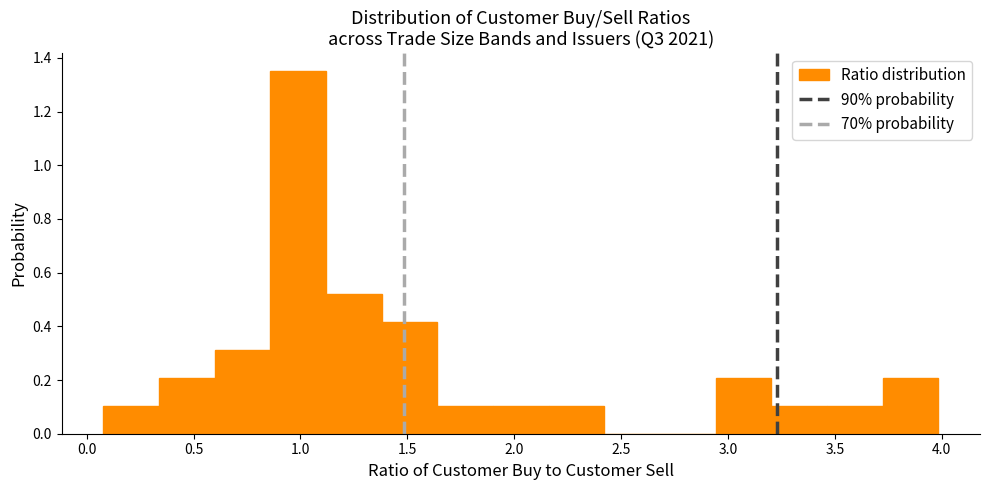

Reading left to right, list every bar in this chart as the range it spans on the x-axis followed by its height. Neither the bar edges nor the heights are printed on the chart, so give them approximately, as read against the axes.

0.10 to 0.35: 0.10
0.35 to 0.60: 0.20
0.60 to 0.85: 0.32
0.85 to 1.10: 1.34
1.10 to 1.40: 0.52
1.40 to 1.65: 0.42
1.65 to 1.90: 0.10
1.90 to 2.15: 0.10
2.15 to 2.40: 0.10
2.40 to 2.70: 0
2.70 to 2.95: 0
2.95 to 3.20: 0.20
3.20 to 3.45: 0.10
3.45 to 3.70: 0.10
3.70 to 4.00: 0.20